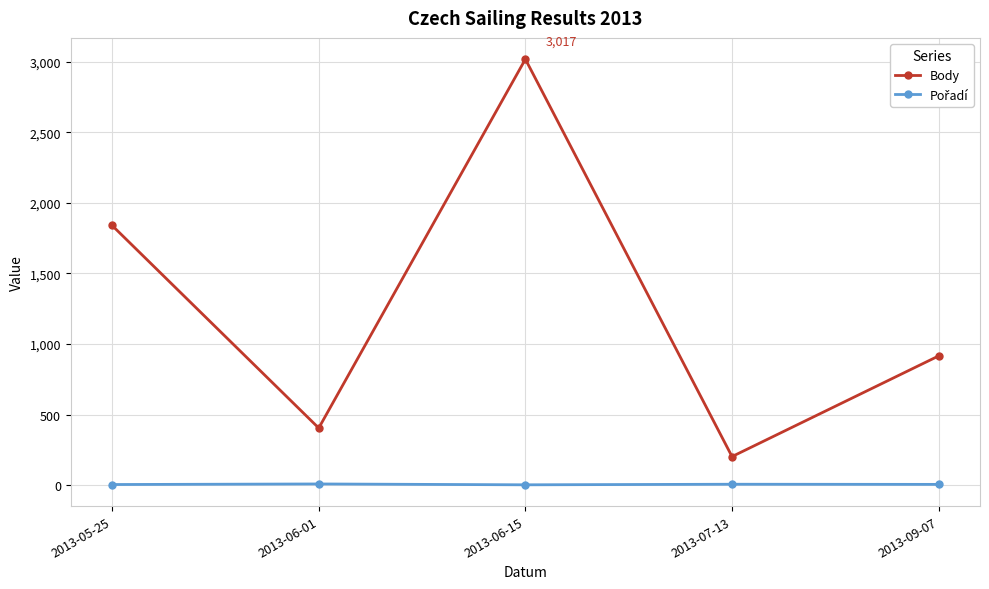

List the labels in order of Body value, largest first.

2013-06-15, 2013-05-25, 2013-09-07, 2013-06-01, 2013-07-13